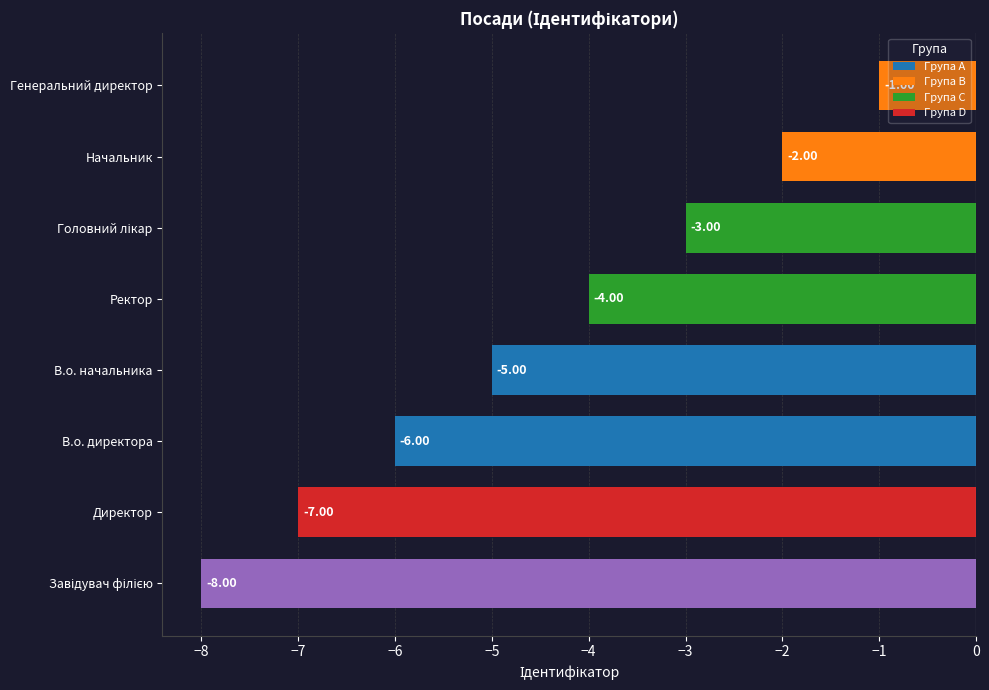

What is the average value?

-4